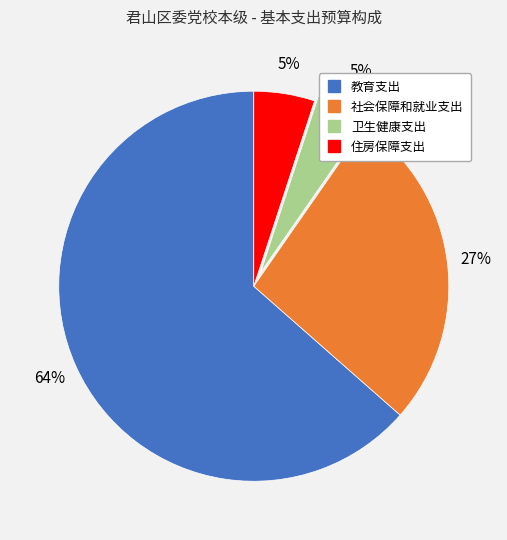

Between 社会保障和就业支出 and 教育支出, which is larger?

教育支出